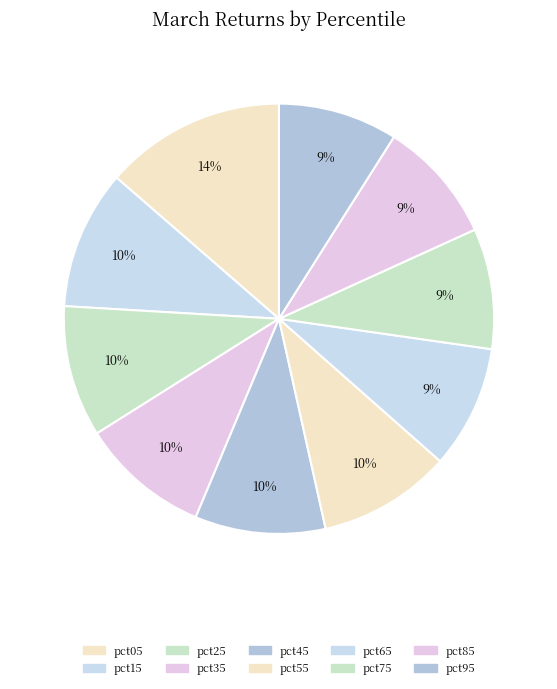

The pct95 slice represents 1% of the pie. True or false?

False